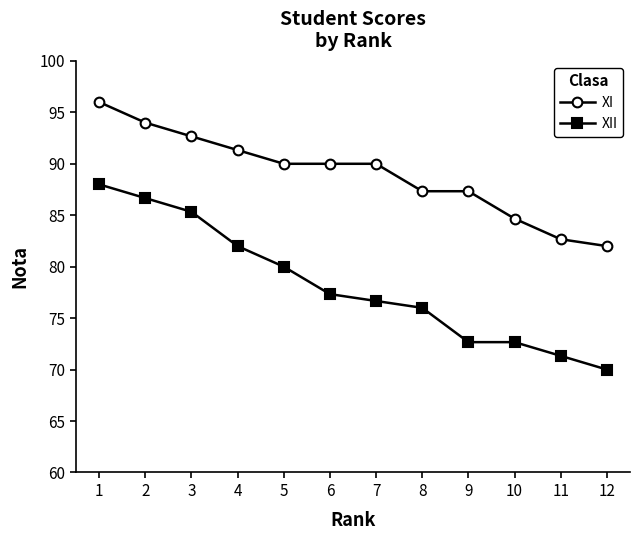

List the series in order of their overall mean, lowest first.

XII, XI